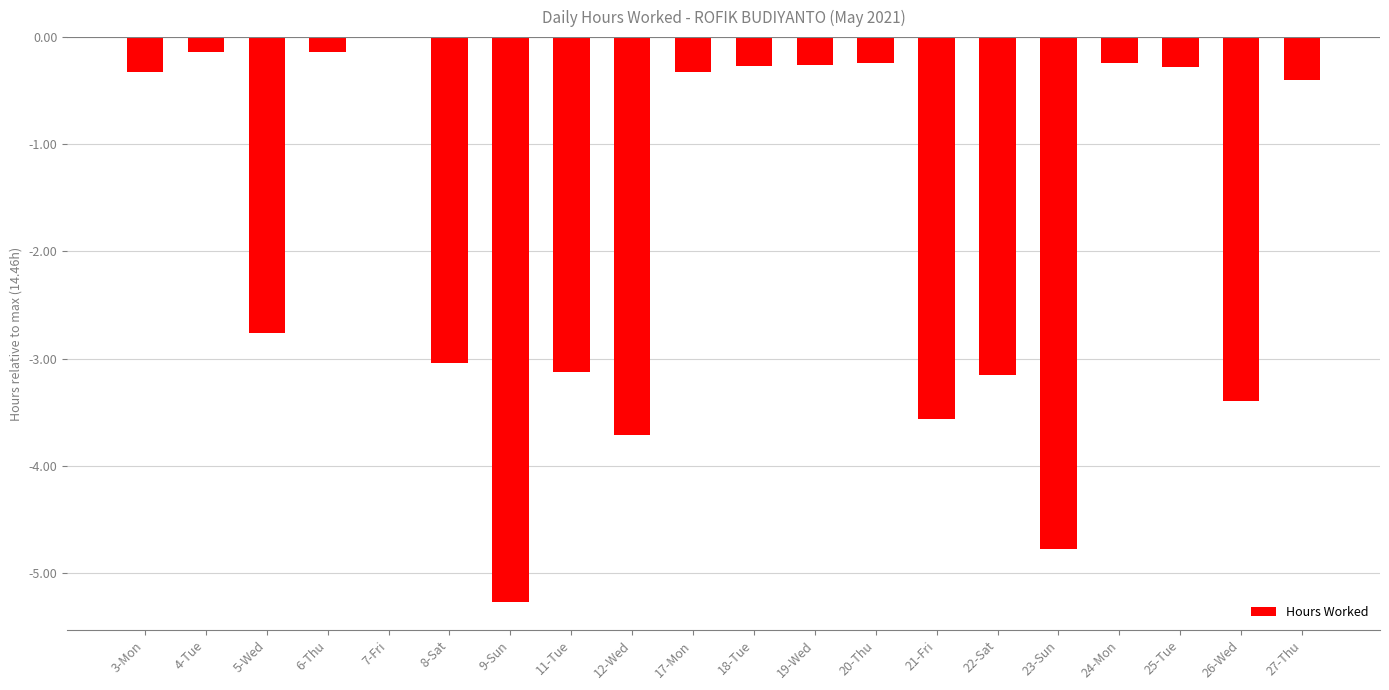

The chart shows a value of -2.8 at 9-Sun. True or false?

False